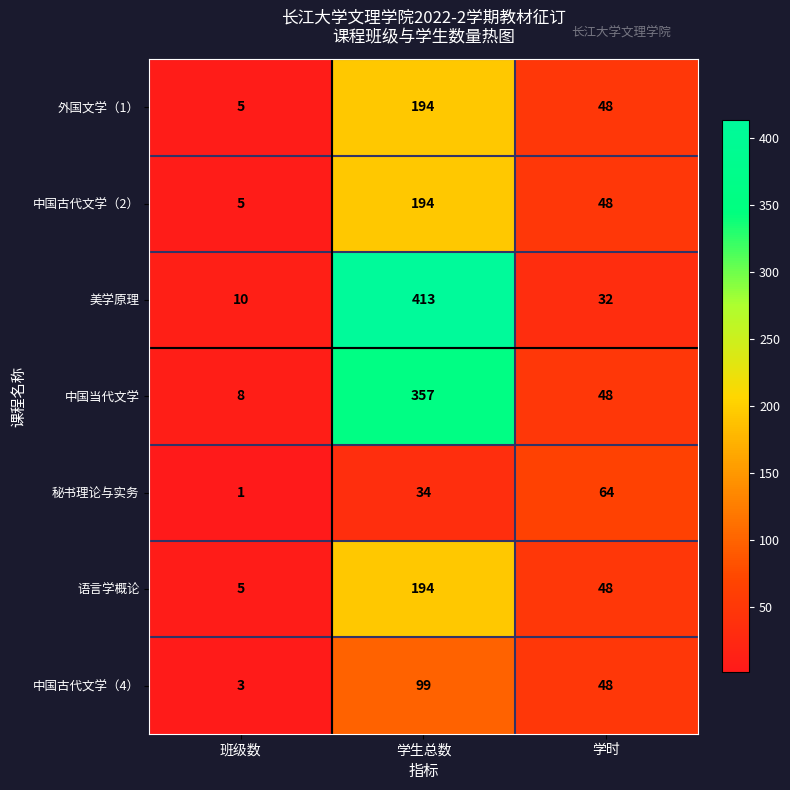

Which series has the widest spread of values?

美学原理